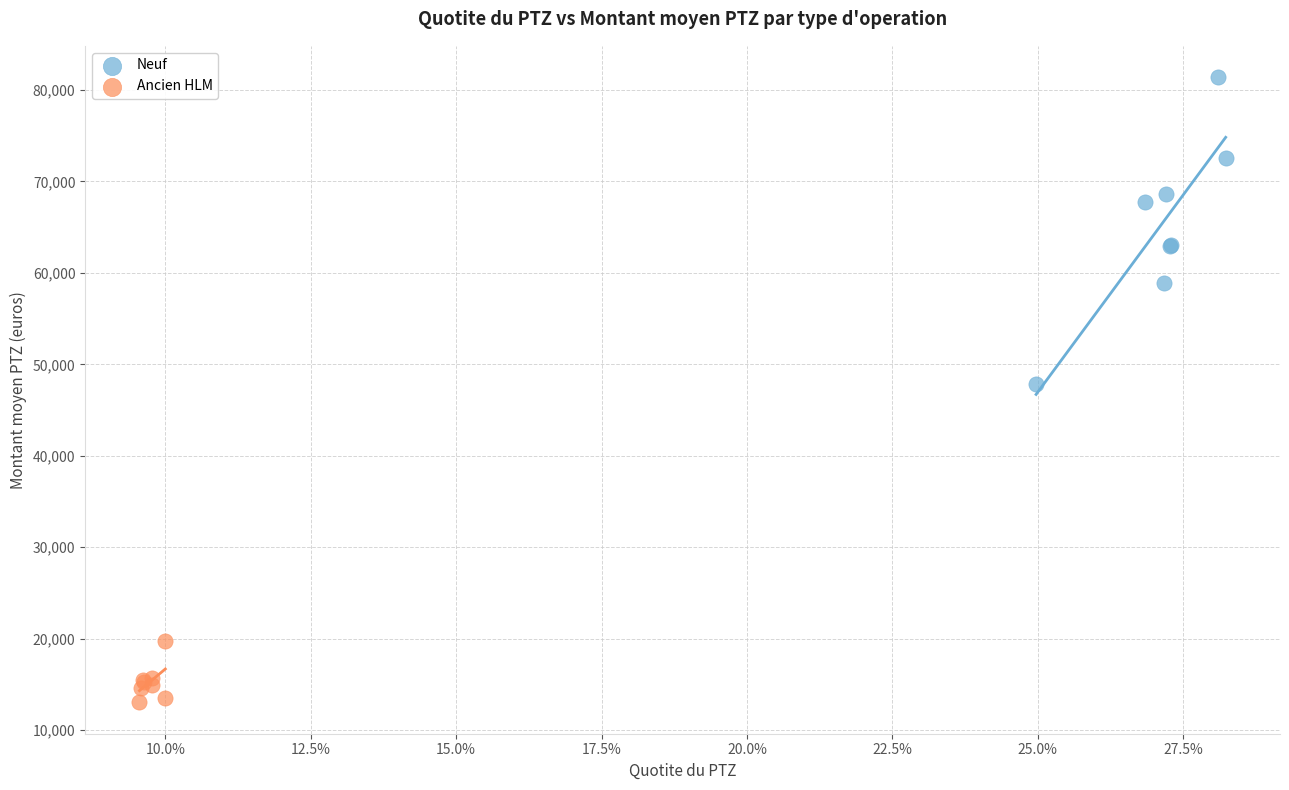

Which series contains the lowest Y value?

Ancien HLM